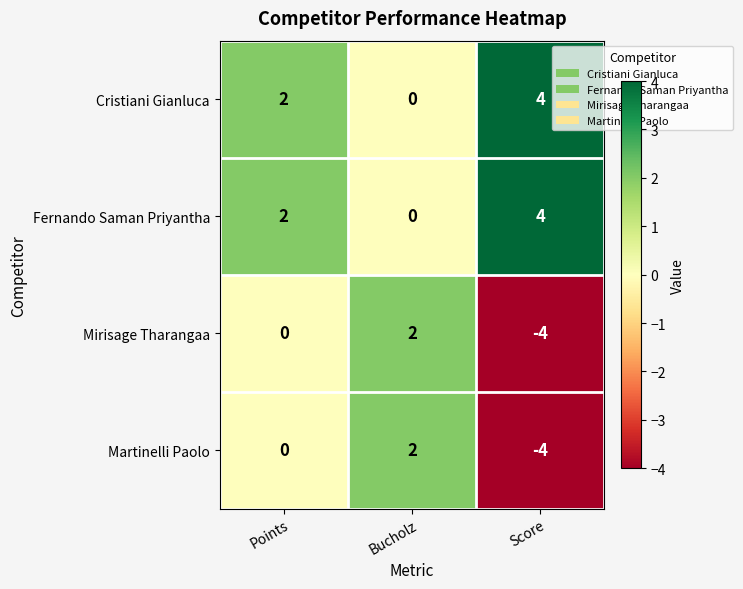

Where is Fernando Saman Priyantha nearest to the value 2?

Points